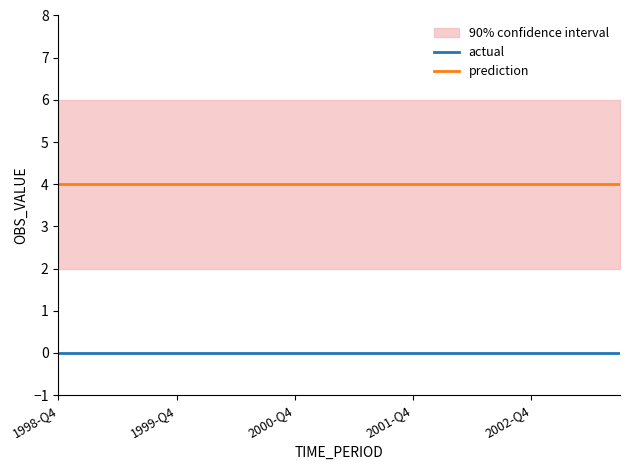

What are all the series names shown in the legend?

actual, prediction